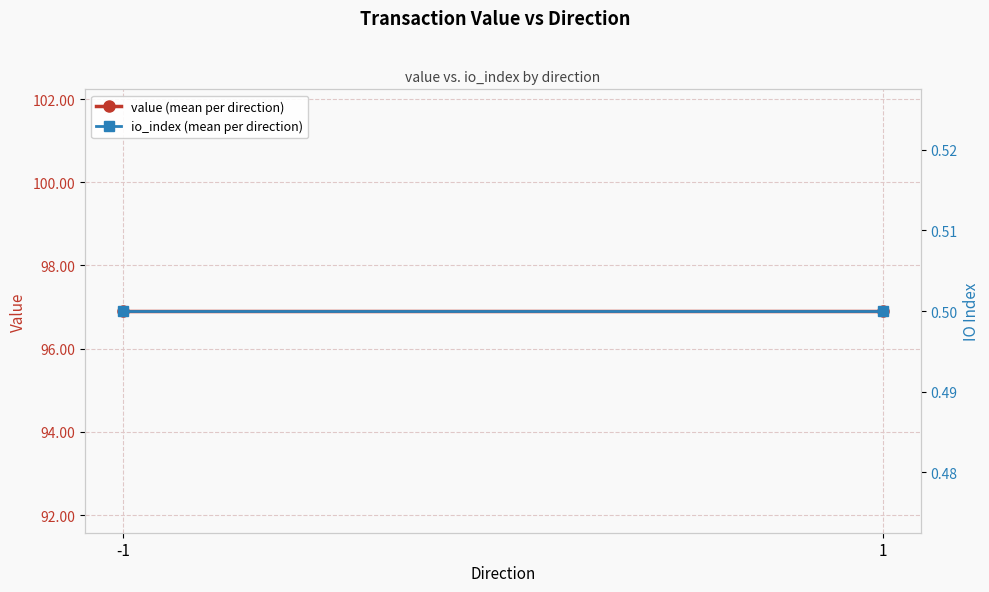

Read the value (mean per direction) value at 1.

96.9